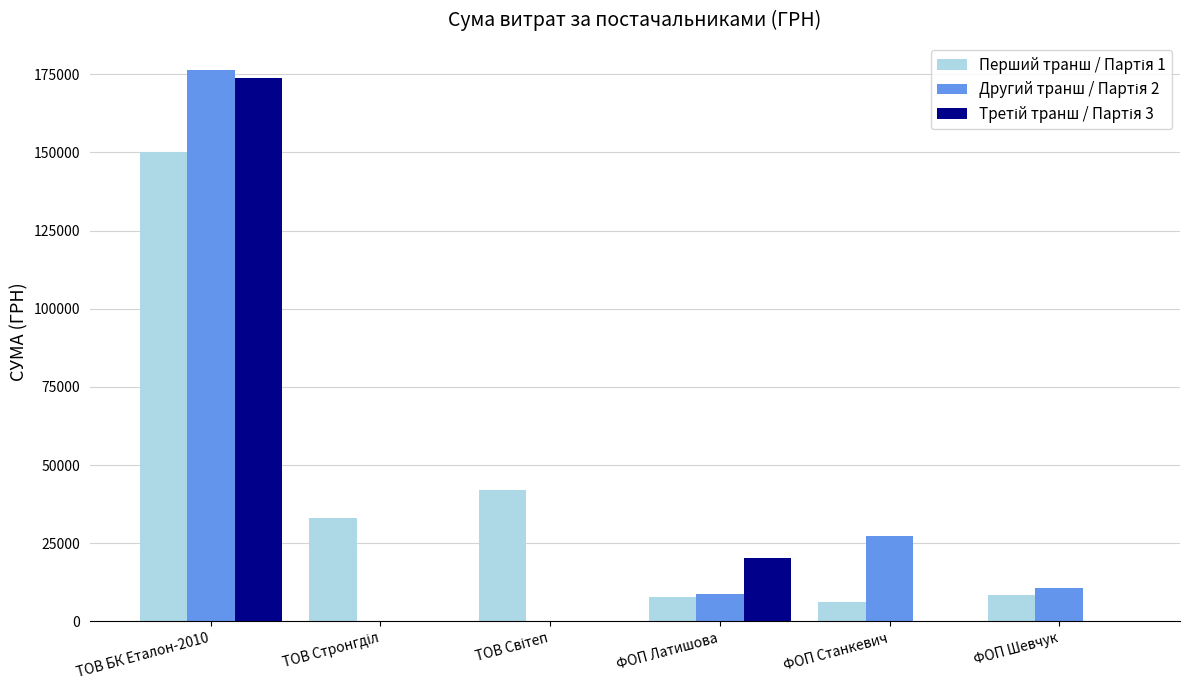

What is the total value across all series at ФОП Латишова?

37142.0